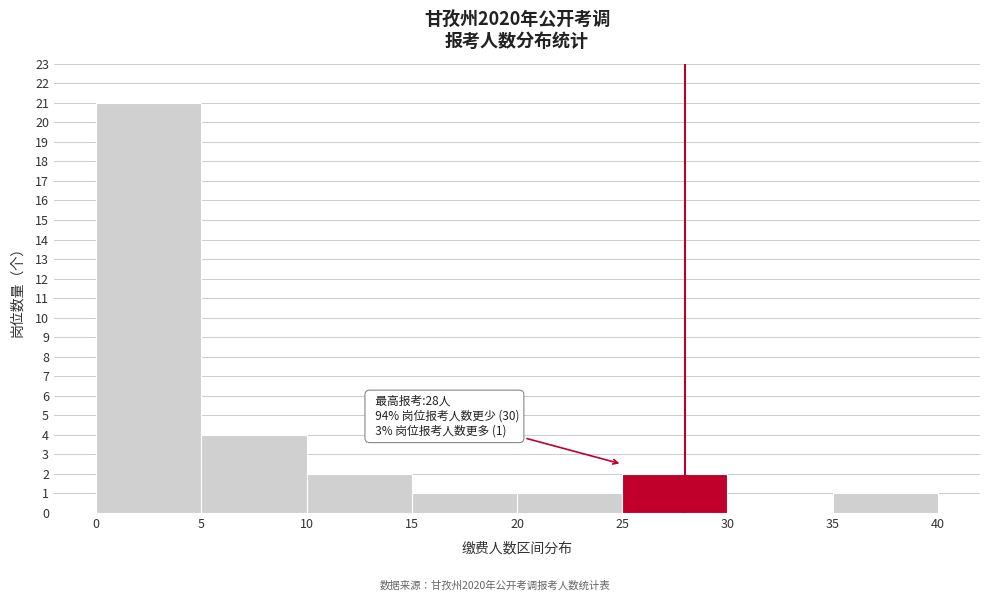

Which range on the x-axis has the tallest bar?

0 to 5